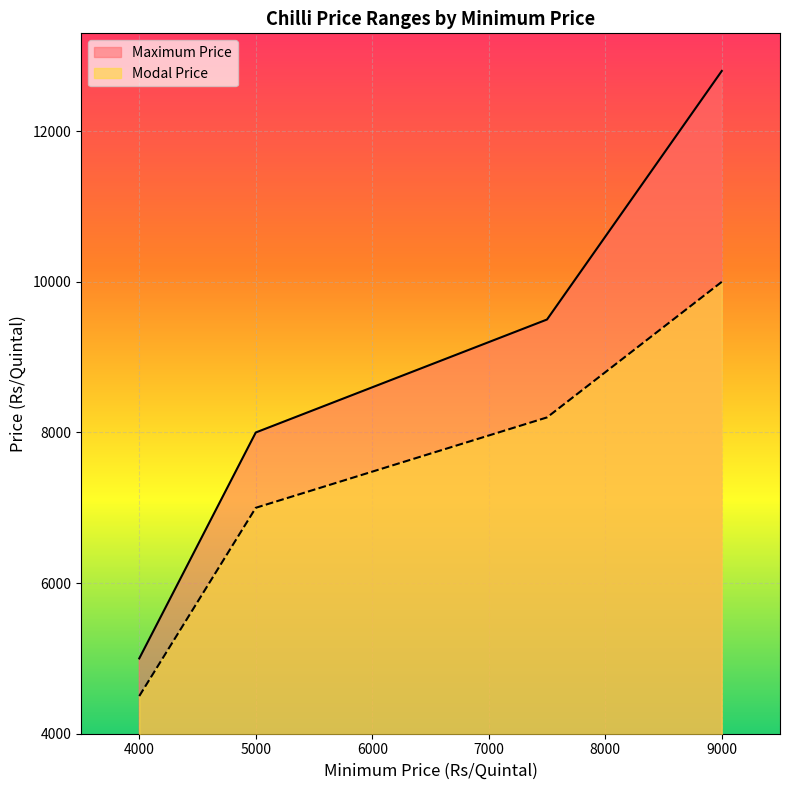

True or false: Modal Price and Maximum Price intersect in this chart.

False